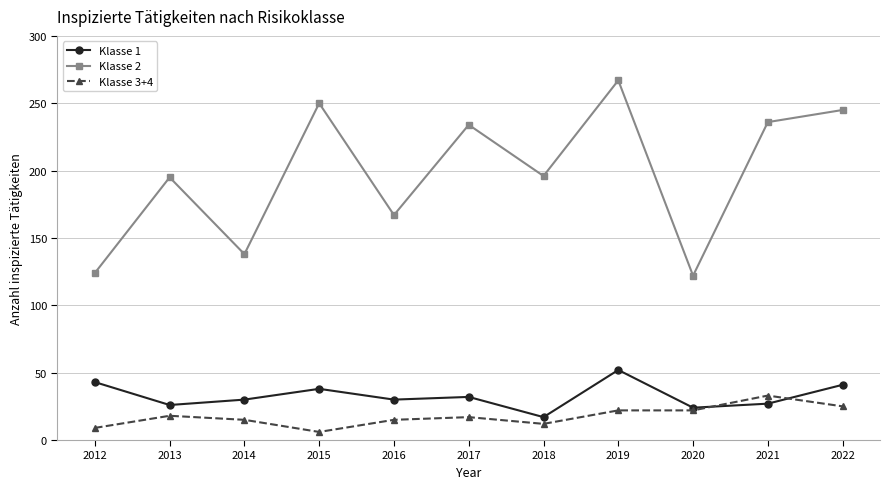

In Klasse 2, how many points are lower than both neighbors (excluding endpoints)?

4